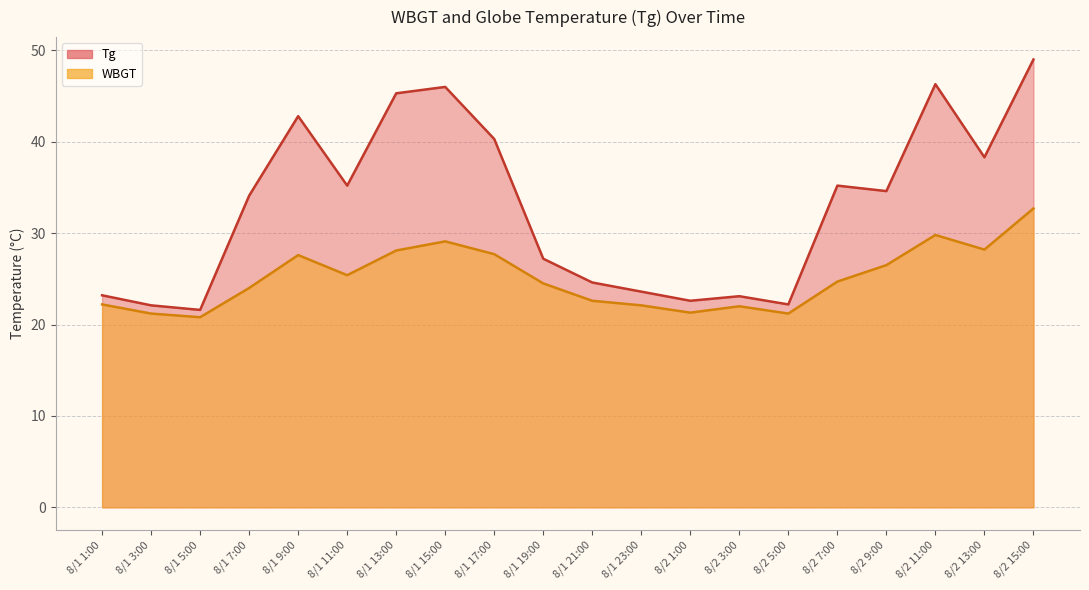

Reading left to right, transcribe all the data shown in this chart.

Tg: 8/1 1:00=23.2	8/1 3:00=22.1	8/1 5:00=21.6	8/1 7:00=34.1	8/1 9:00=42.8	8/1 11:00=35.2	8/1 13:00=45.3	8/1 15:00=46.0	8/1 17:00=40.3	8/1 19:00=27.2	8/1 21:00=24.6	8/1 23:00=23.6	8/2 1:00=22.6	8/2 3:00=23.1	8/2 5:00=22.2	8/2 7:00=35.2	8/2 9:00=34.6	8/2 11:00=46.3	8/2 13:00=38.3	8/2 15:00=49.0
WBGT: 8/1 1:00=22.2	8/1 3:00=21.2	8/1 5:00=20.8	8/1 7:00=24.0	8/1 9:00=27.6	8/1 11:00=25.4	8/1 13:00=28.1	8/1 15:00=29.1	8/1 17:00=27.7	8/1 19:00=24.5	8/1 21:00=22.6	8/1 23:00=22.1	8/2 1:00=21.3	8/2 3:00=22.0	8/2 5:00=21.2	8/2 7:00=24.7	8/2 9:00=26.5	8/2 11:00=29.8	8/2 13:00=28.2	8/2 15:00=32.7